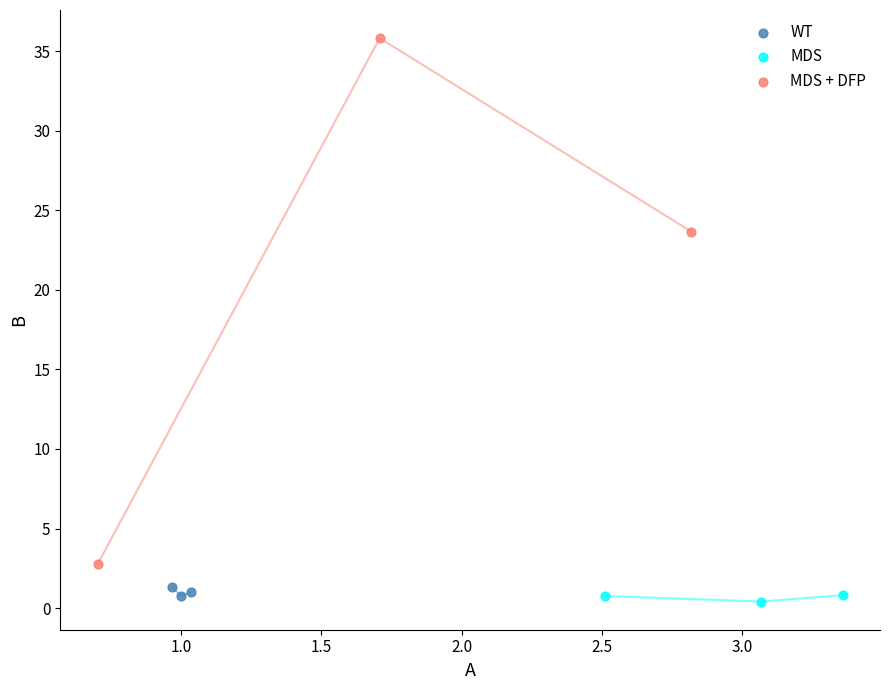

What are all the series names shown in the legend?

WT, MDS, MDS + DFP